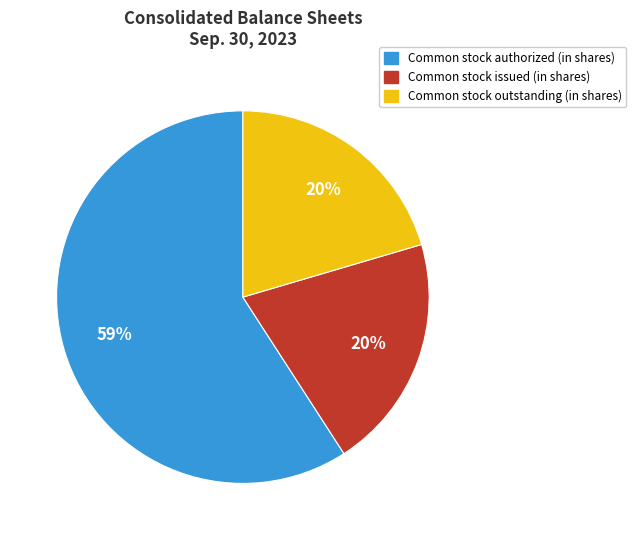

To the nearest percent, what is the average slice percentage?

33%